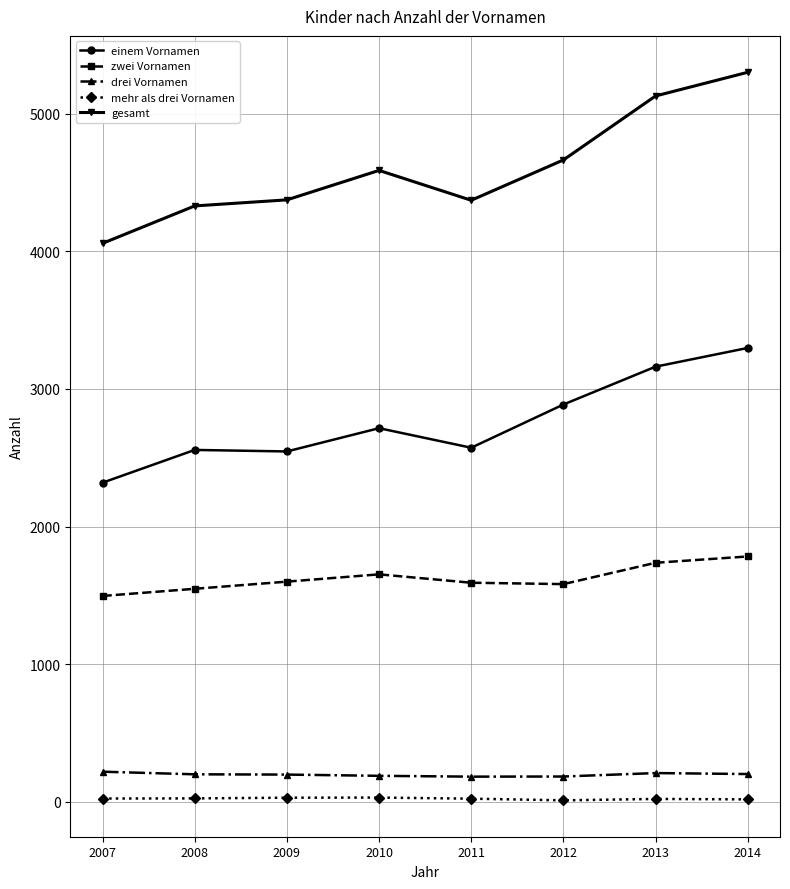

What is the smallest value displayed?

11